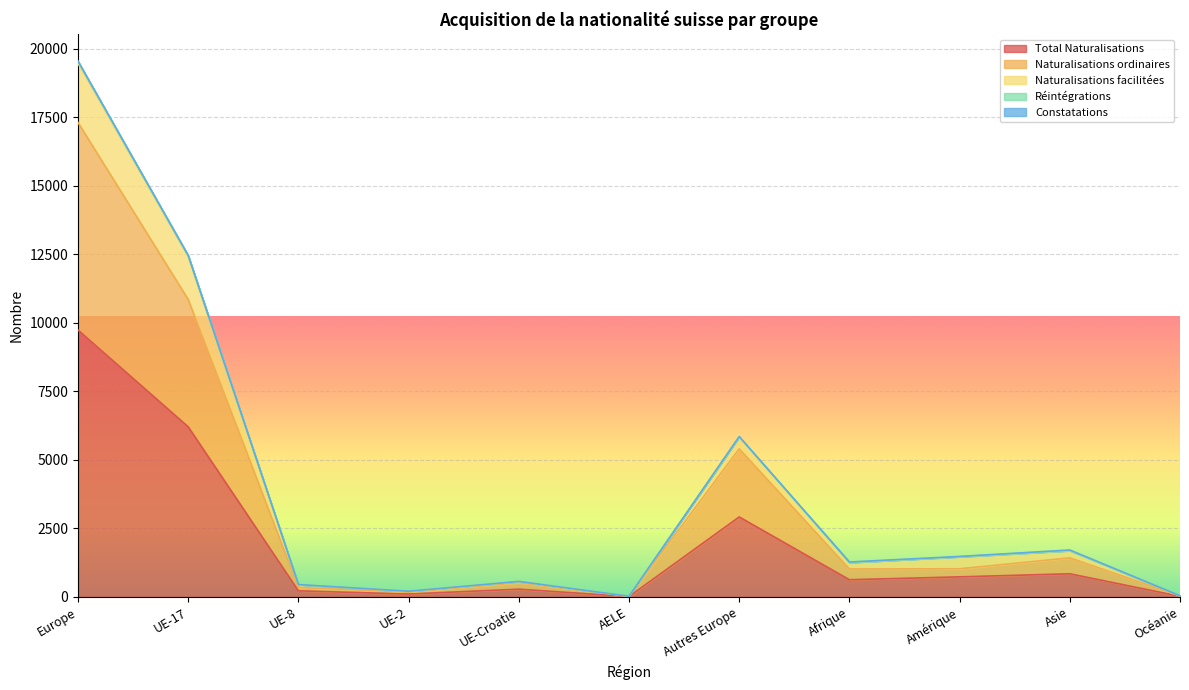

Is it true that Naturalisations facilitées equals 12453 at UE-17?

True